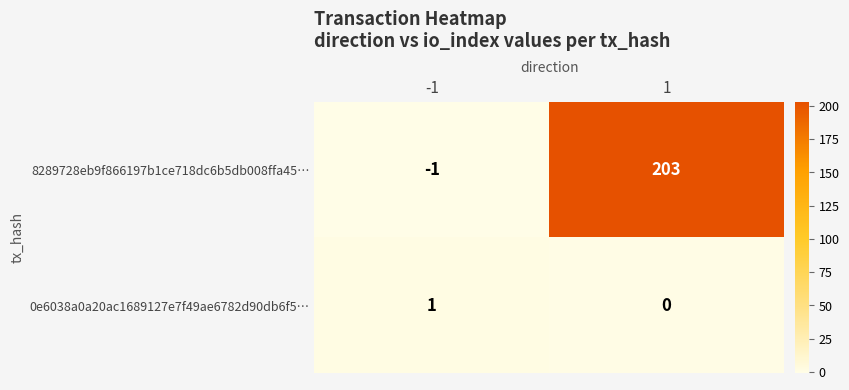

What is the maximum value for 8289728eb9f866197b1ce718dc6b5db008ffa45…?

203